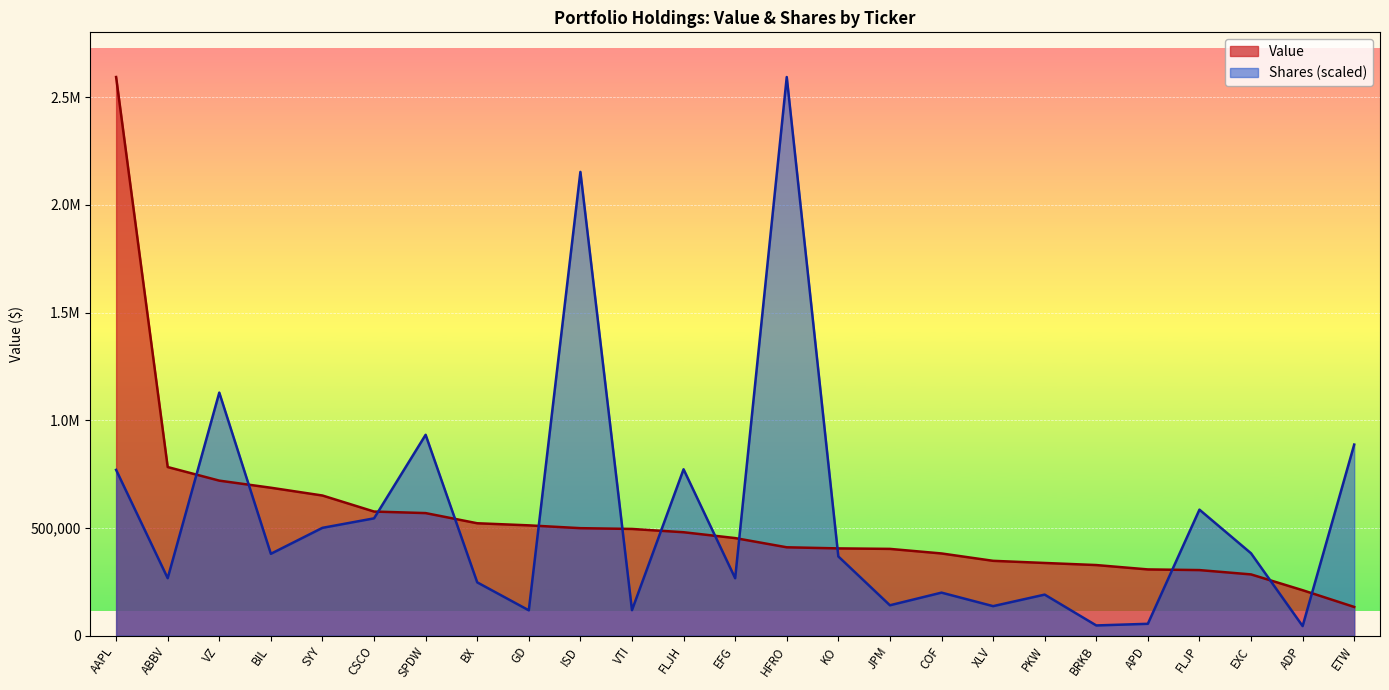

Where is the first local maximum for Shares or principal amount?

VZ